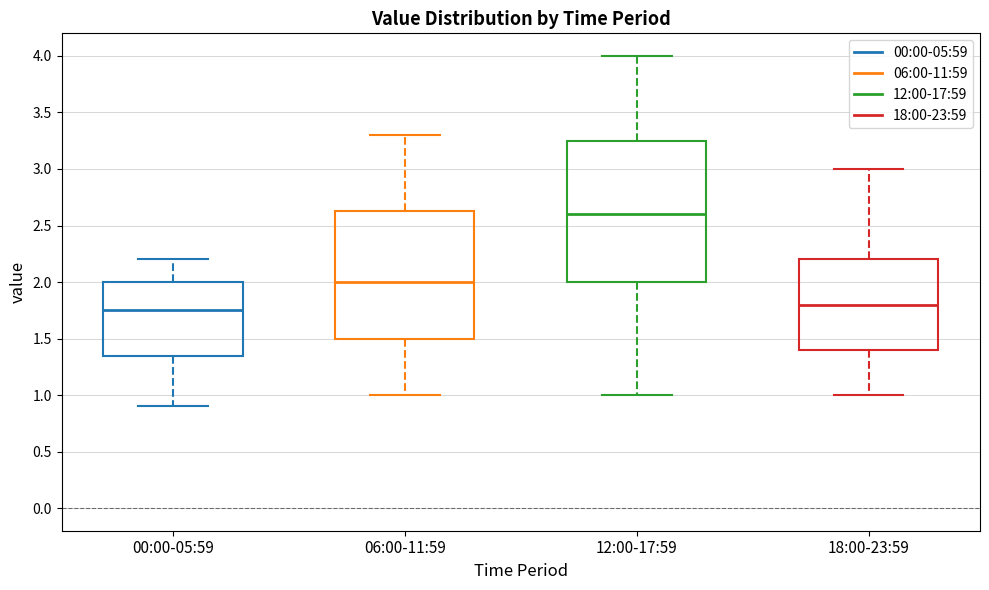

Reading left to right, transcribe this box plot: for each box, give where its median line is, the range the box spans, and where its two whiskers end, as read against the y-axis. The values are not printed on the chart, so give them approximately, as read against the axis.

00:00-05:59: median 1.75, box 1.35 to 2.00, whiskers 0.90 to 2.20
06:00-11:59: median 2.00, box 1.50 to 2.65, whiskers 1.00 to 3.30
12:00-17:59: median 2.60, box 2.00 to 3.25, whiskers 1.00 to 4.00
18:00-23:59: median 1.80, box 1.40 to 2.20, whiskers 1.00 to 3.00